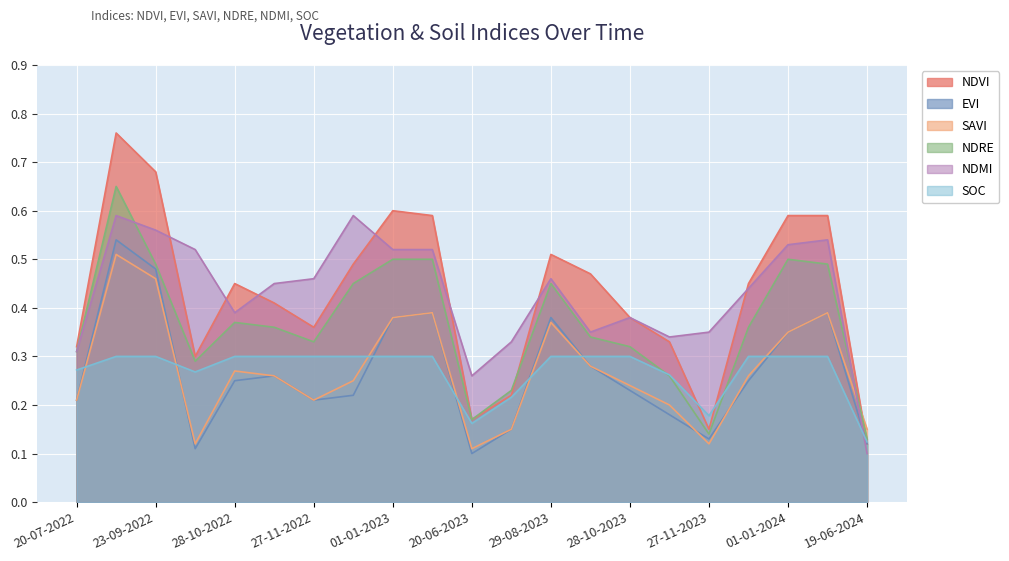

Which category has the highest value in the savi series?

03-09-2022